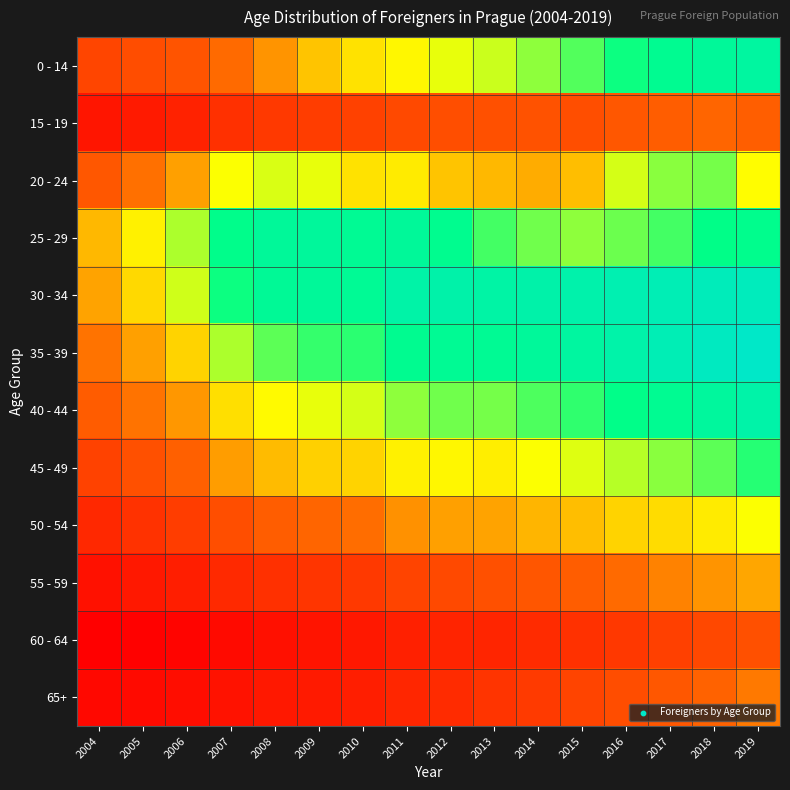

Reading left to right, transcribe all the data shown in this chart.

0 - 14: 2004=6805	2005=7484	2006=8041	2007=9600	2008=11070	2009=12731	2010=13818	2011=14563	2012=15245	2013=15865	2014=17120	2015=18399	2016=19881	2017=21294	2018=22400	2019=23249
15 - 19: 2004=3100	2005=3521	2006=4084	2007=5193	2008=5932	2009=6245	2010=6554	2011=7150	2012=7612	2013=7734	2014=7906	2015=7634	2016=8349	2017=8789	2018=9385	2019=8893
20 - 24: 2004=8331	2005=9755	2006=11450	2007=14879	2008=15576	2009=15249	2010=13728	2011=14114	2012=12755	2013=12316	2014=11926	2015=12545	2016=15721	2017=17200	2018=17625	2019=14771
25 - 29: 2004=12297	2005=14327	2006=16523	2007=20626	2008=22322	2009=22647	2010=21646	2011=22265	2012=20977	2013=18667	2014=17764	2015=17130	2016=17863	2017=18755	2018=20149	2019=20812
30 - 34: 2004=11566	2005=13447	2006=15779	2007=19914	2008=21969	2009=22394	2010=21901	2011=24040	2012=24401	2013=23894	2014=24377	2015=24572	2016=25357	2017=25842	2018=26483	2019=26682
35 - 39: 2004=9937	2005=11476	2006=13226	2007=16473	2008=18140	2009=18984	2010=19219	2011=21195	2012=21749	2013=21634	2014=22517	2015=23212	2016=24243	2017=25856	2018=27178	2019=28217
40 - 44: 2004=8640	2005=9878	2006=11186	2007=13639	2008=14575	2009=15290	2010=15666	2011=17119	2012=17796	2013=17645	2014=18480	2015=19142	2016=20334	2017=21430	2018=22831	2019=24122
45 - 49: 2004=6598	2005=7687	2006=8983	2007=11345	2008=12421	2009=13171	2010=13242	2011=14354	2012=14467	2013=14204	2014=14814	2015=15419	2016=16351	2017=17209	2018=18226	2019=19390
50 - 54: 2004=4586	2005=5415	2006=6183	2007=7612	2008=8729	2009=9364	2010=9700	2011=10951	2012=11489	2013=11584	2014=12252	2015=12558	2016=13207	2017=13574	2018=14070	2019=14817
55 - 59: 2004=2710	2005=3310	2006=3811	2007=4641	2008=5187	2009=5585	2010=5875	2011=6740	2012=7152	2013=7670	2014=8264	2015=8757	2016=9611	2017=10373	2018=11049	2019=11698
60 - 64: 2004=1335	2005=1468	2006=1737	2007=2189	2008=2641	2009=2927	2010=3253	2011=3868	2012=4174	2013=4350	2014=4869	2015=5296	2016=5832	2017=6461	2018=7087	2019=7681
65+: 2004=2017	2005=2229	2006=2479	2007=2891	2008=3279	2009=3536	2010=3845	2011=4424	2012=4898	2013=5443	2014=6043	2015=6744	2016=7515	2017=8285	2018=9112	2019=10151